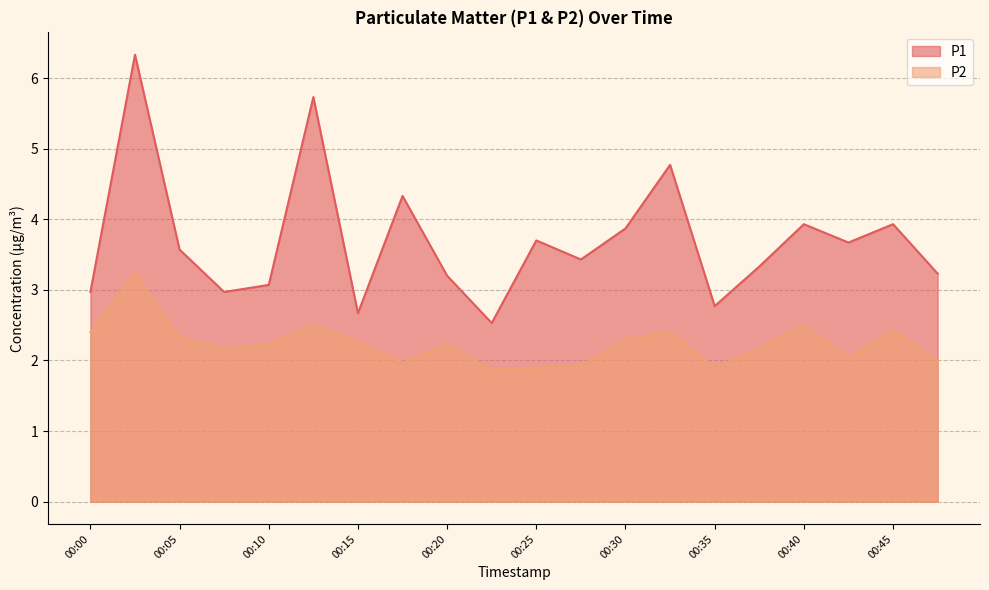

What are all the series names shown in the legend?

P1, P2